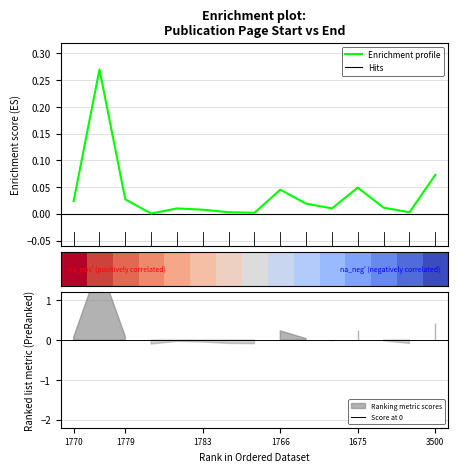

True or false: the data has more than 0 interior local peaks.

True